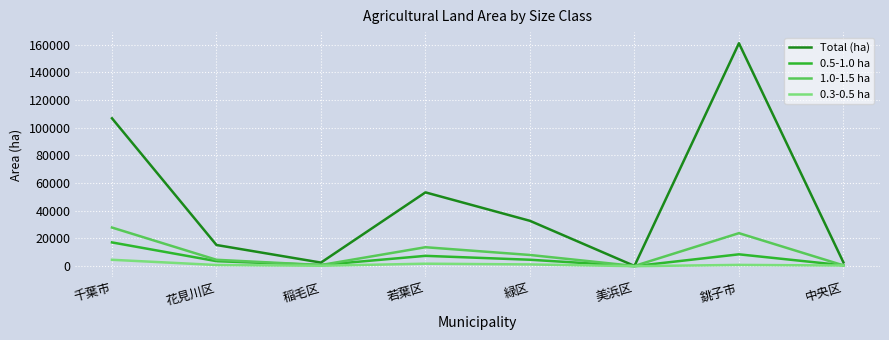

Where is the first local maximum for 1.0-1.5 ha?

若葉区